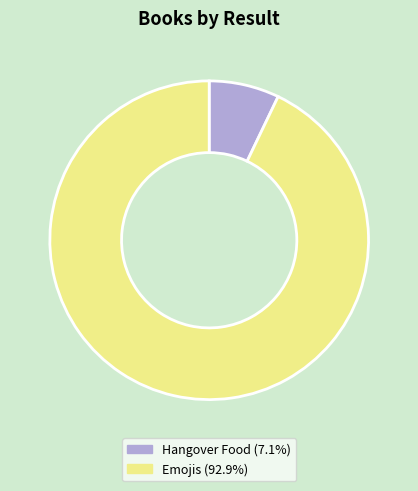

Does any single category account for the majority?

Yes